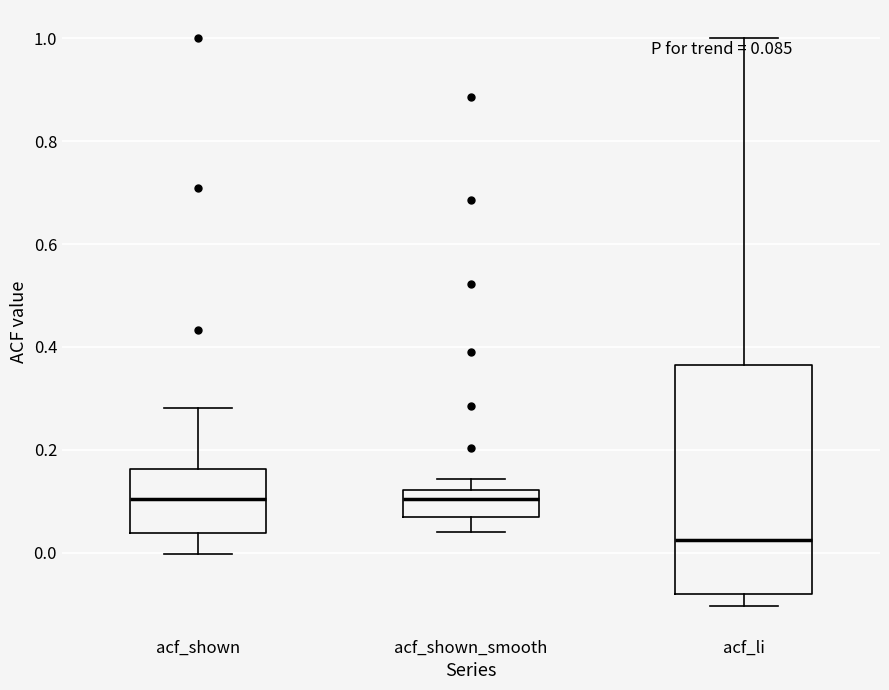

Which box has the lowest median line?

acf_li